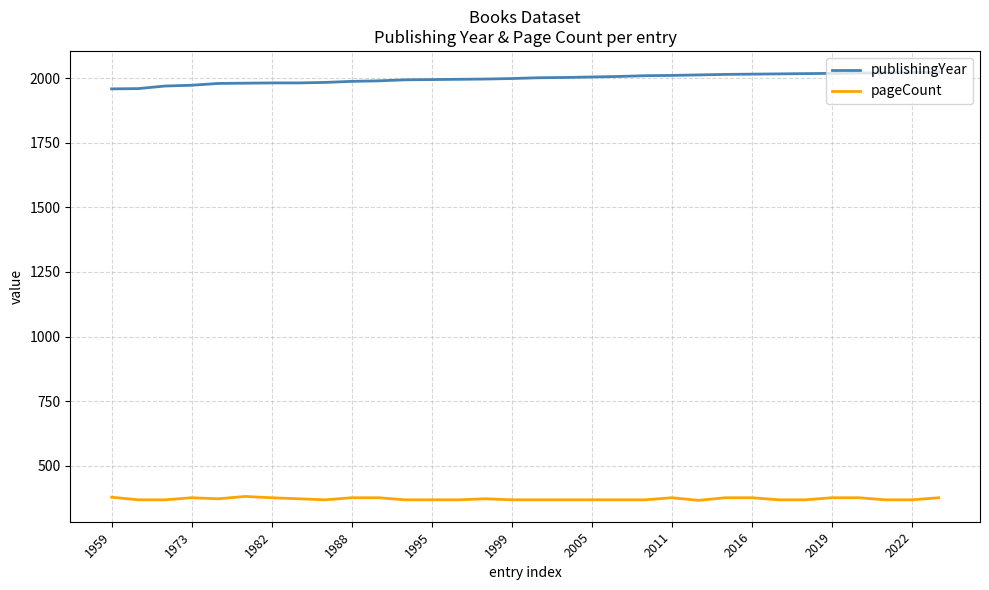

What is the average value of the pageCount series?

372